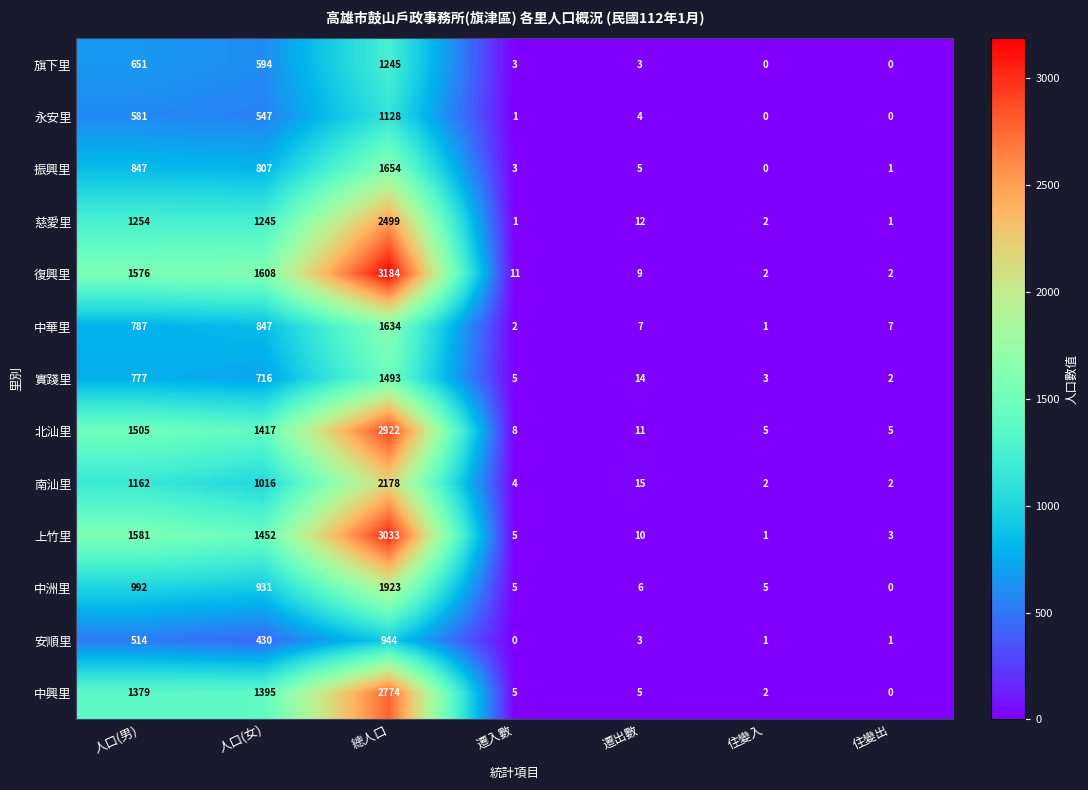

What is the difference between the 中華里 values at 人口(男) and 人口(女)?

60